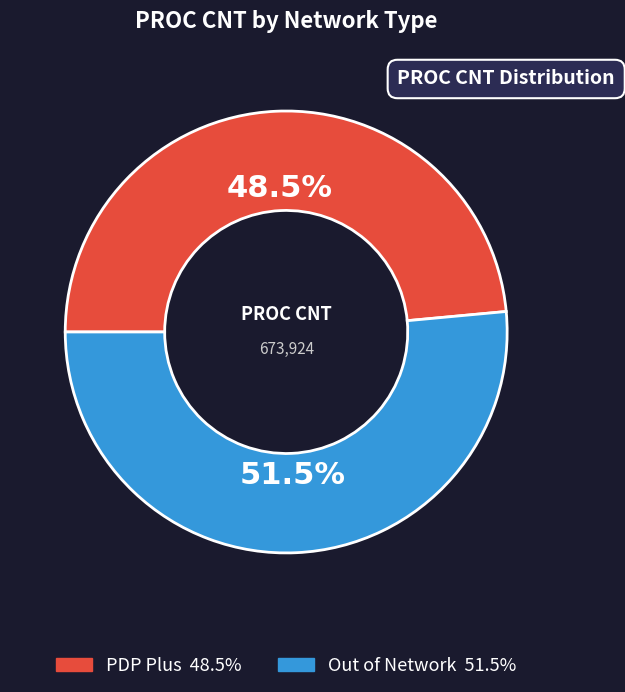

Is PDP Plus the majority of the pie?

No